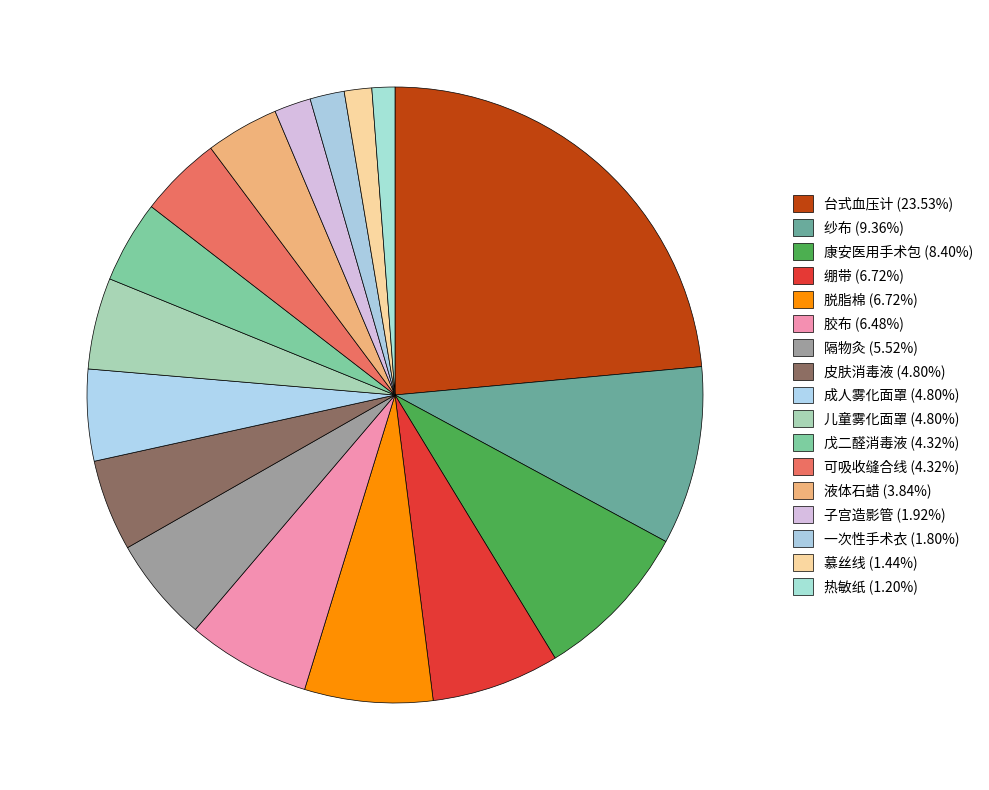

Does any single category account for the majority?

No